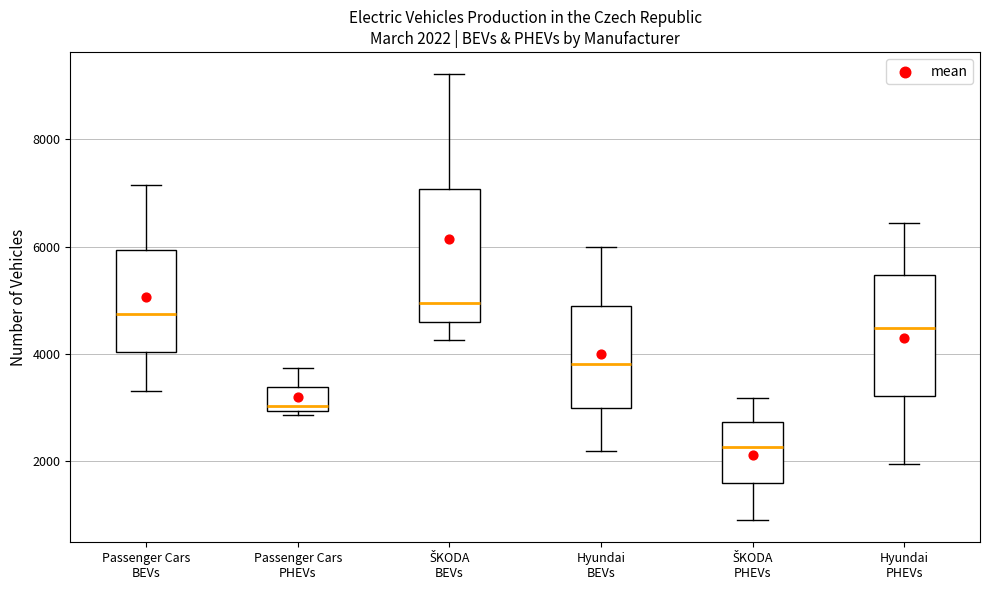

Which box's median line is the highest?

ŠKODA BEVs